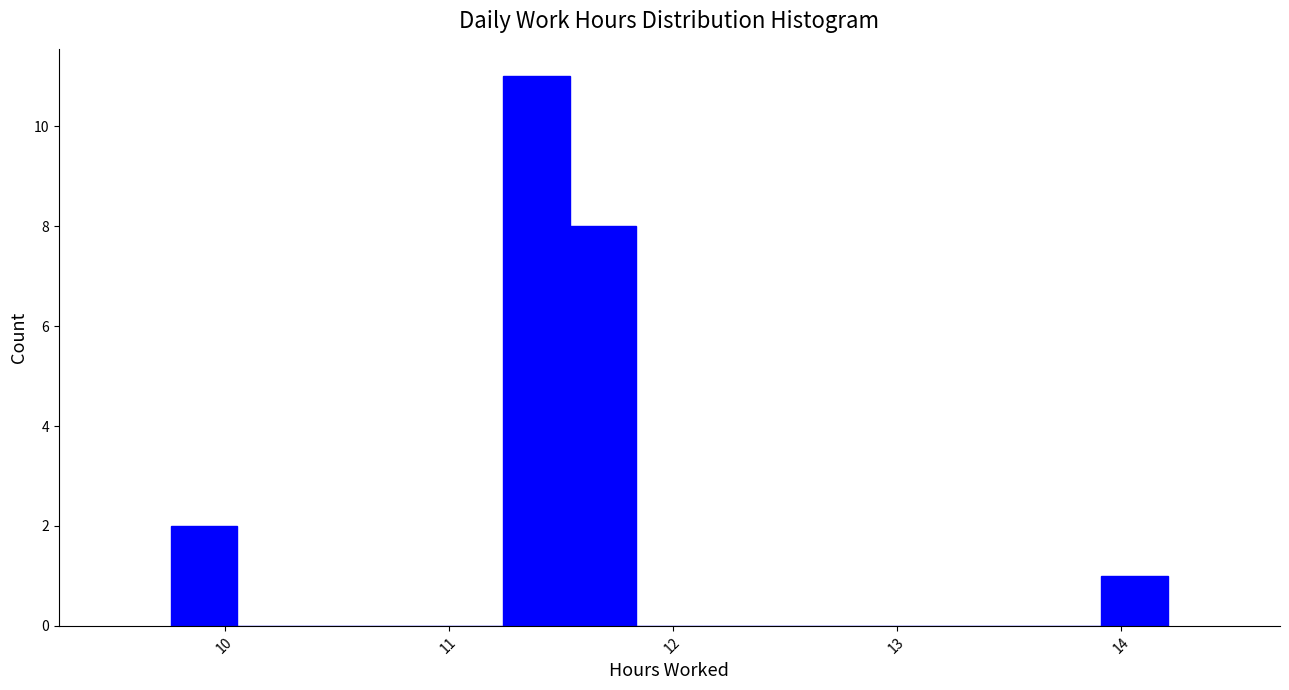

Around what value on the x-axis is the tallest bar? Give the approximate position of its centre, as read against the axis.

11.4